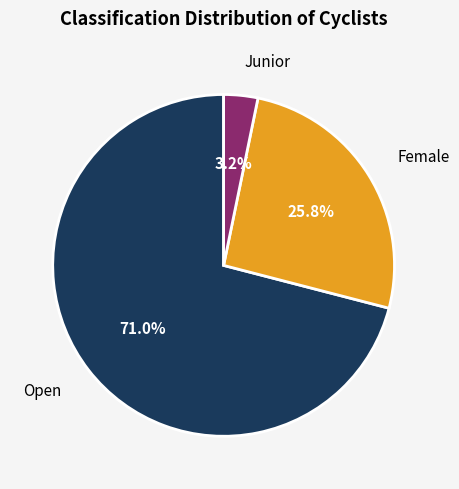

Does any single category account for the majority?

Yes